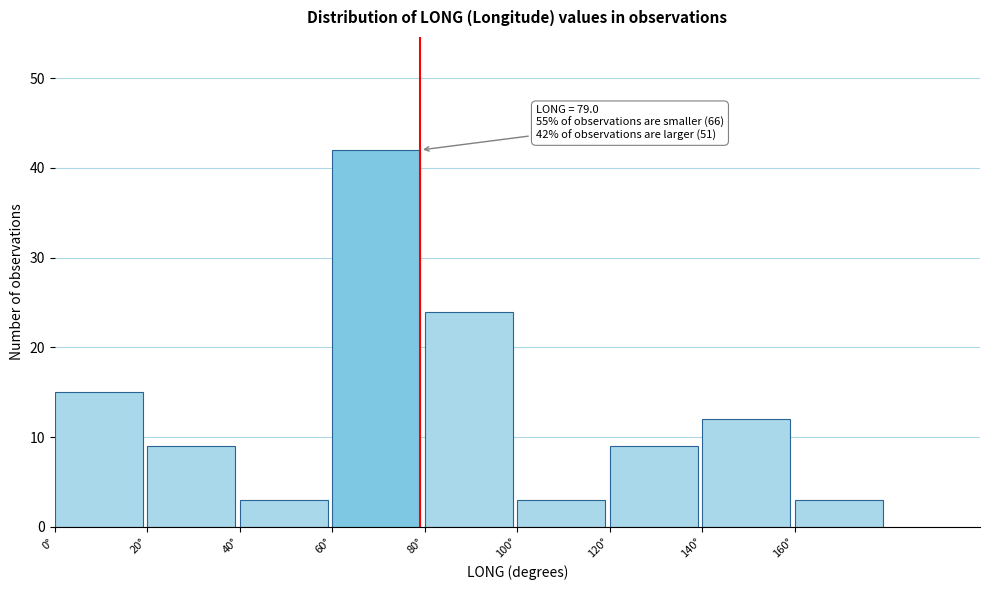

Which range on the x-axis has the tallest bar?

60 to 80